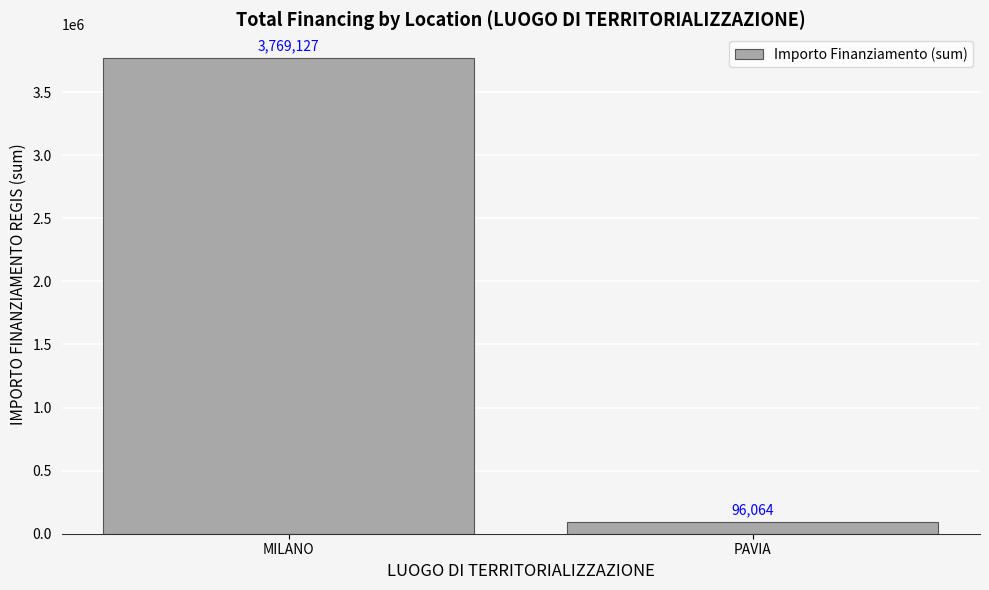

Count the number of categories in the chart.

2